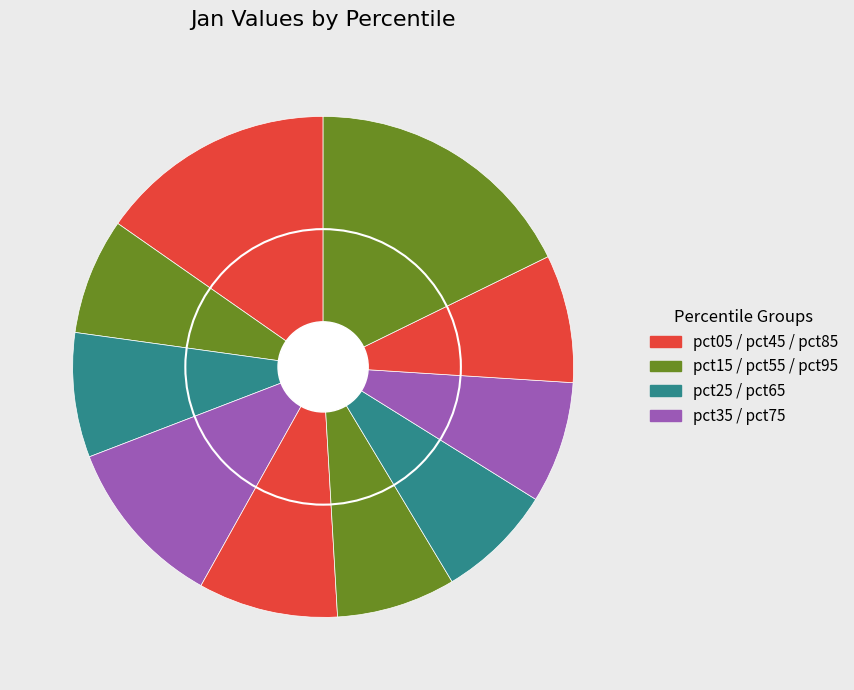

Which category has the smallest portion of the pie?

pct15